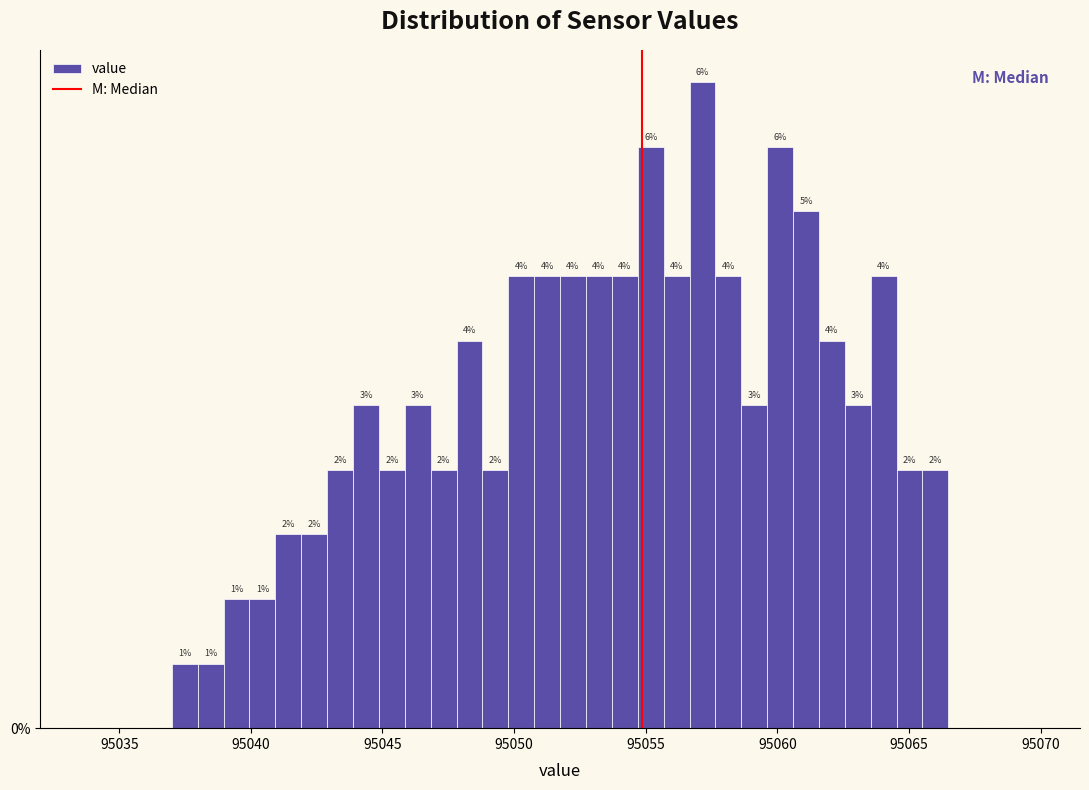

Read against the x-axis, roughly where is the centre of the tallest bar?

95057.0